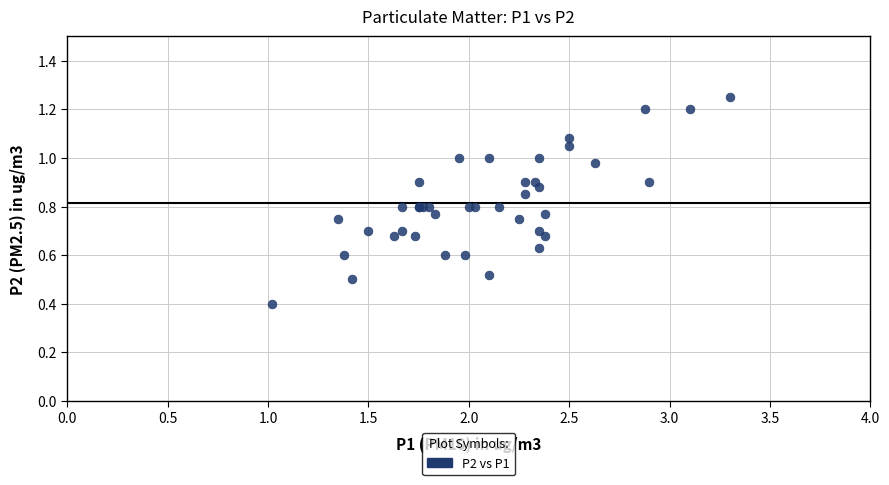

What Y value in the scatter plot is closest to 0?

0.4